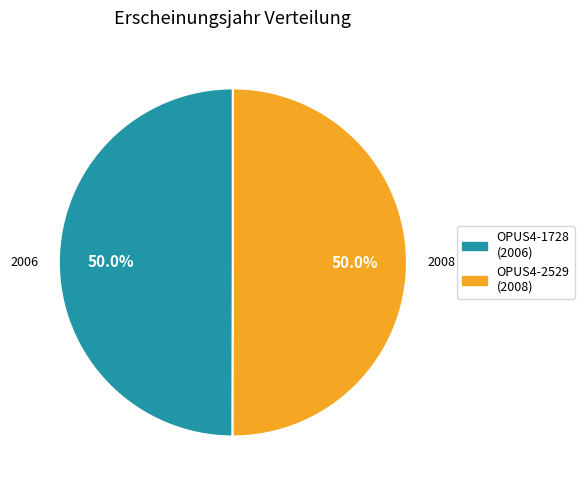

Is it true that OPUS4-1728 is 45% of the pie?

False